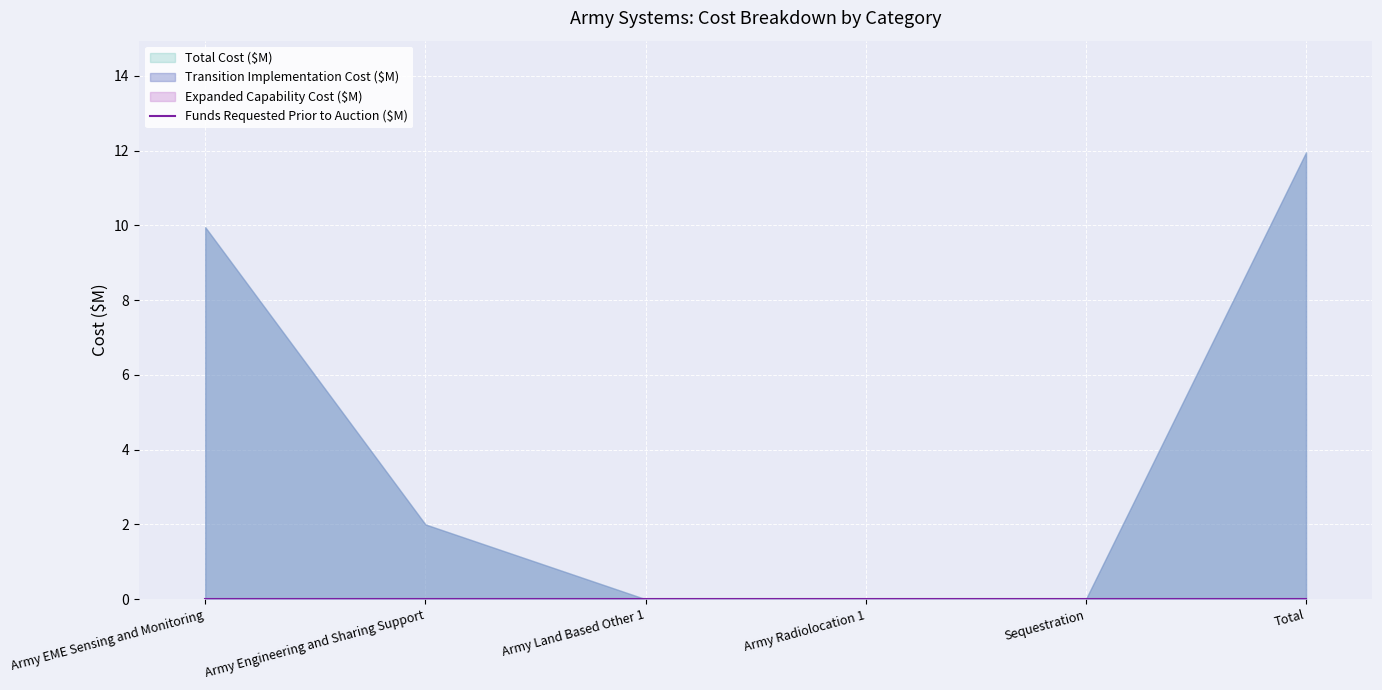

True or false: Expanded Capability Cost ($M) and Total Cost ($M) intersect in this chart.

False